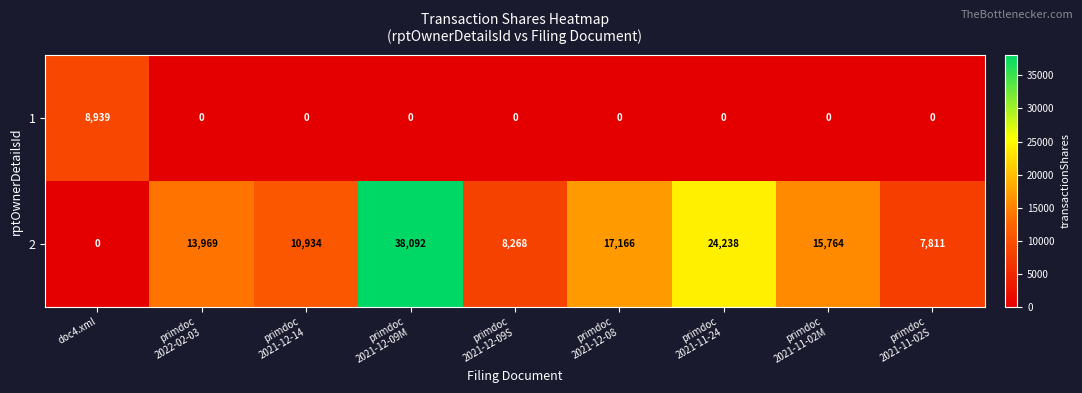

What is the maximum value shown in the chart?

38092